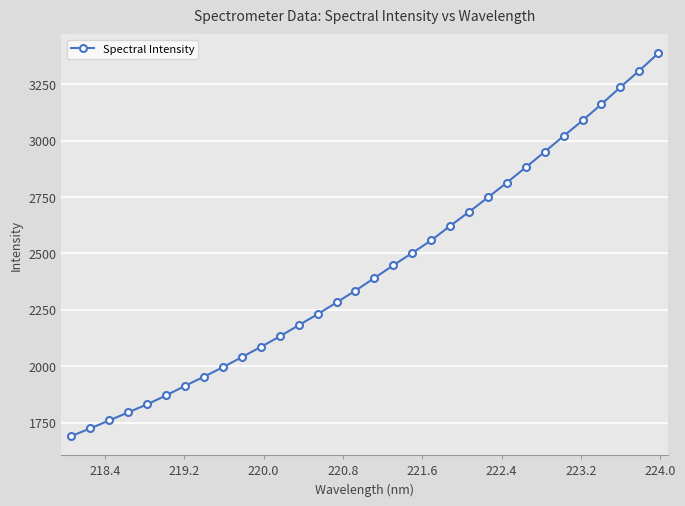

What is the value of the 22nd point from the left?

2684.4